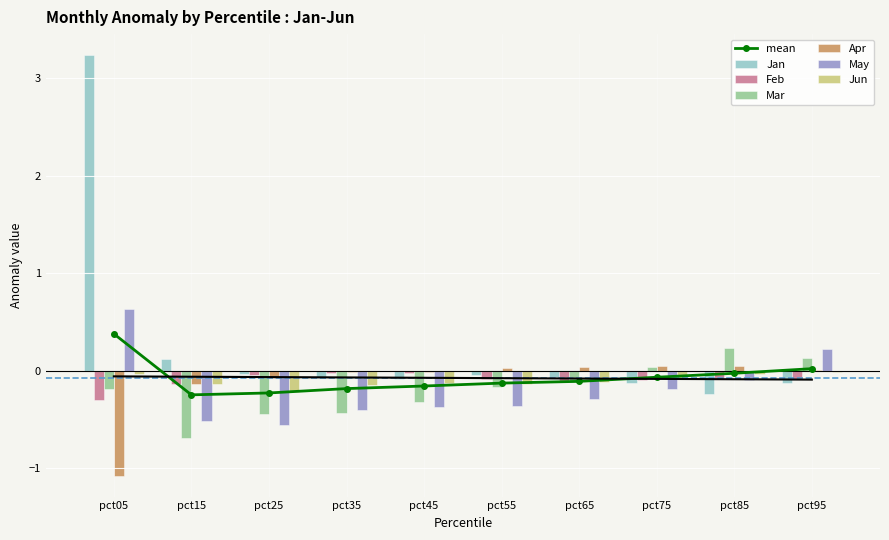

How many data points in May are above 0?

2